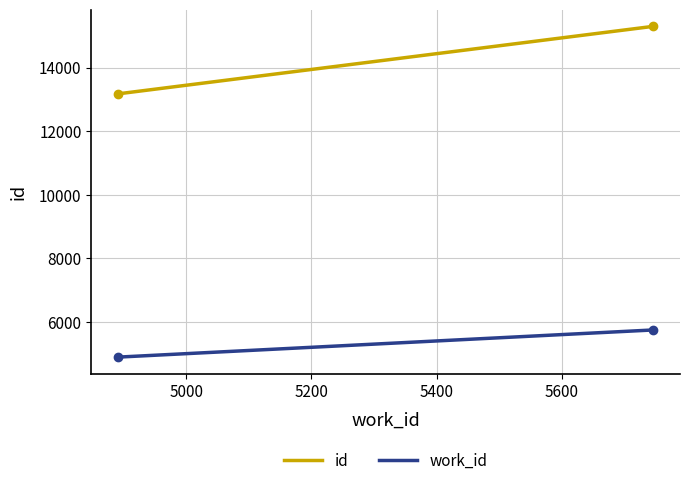

What is the difference between the maximum and minimum values in the work_id series?

855.0